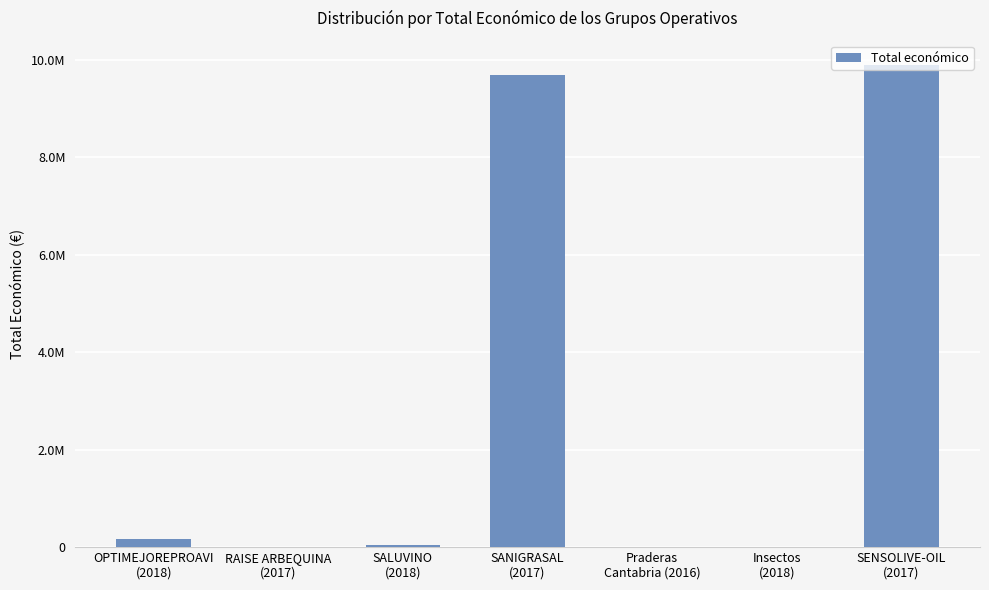

Are the bars horizontal?

No